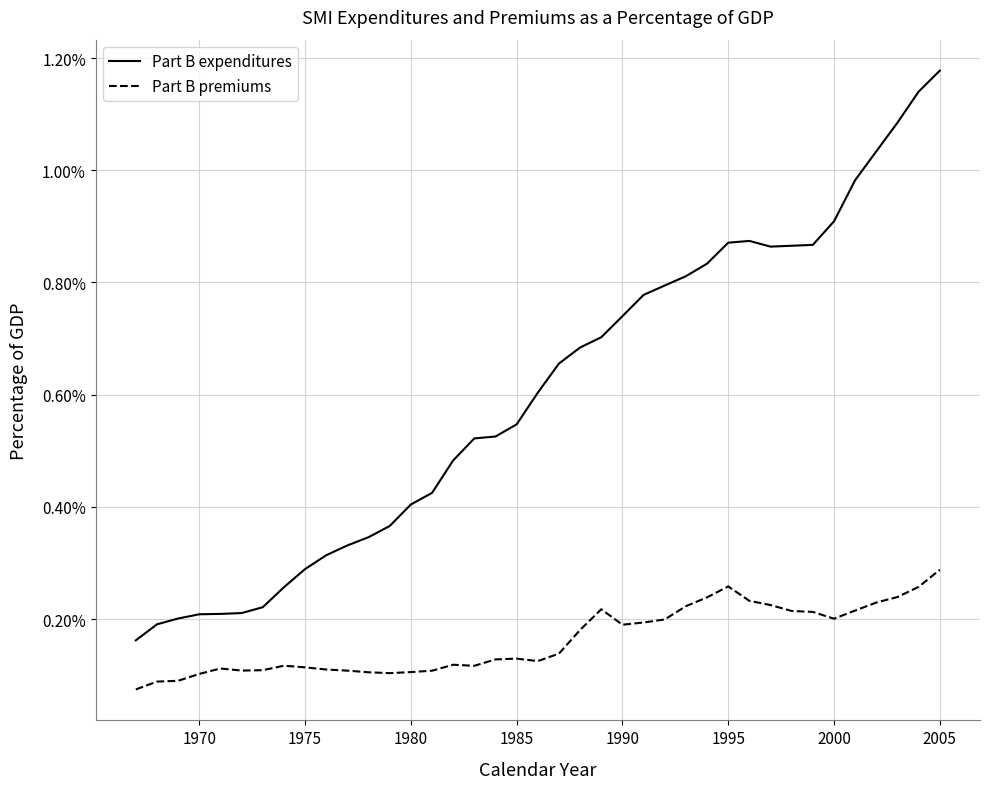

How many interior local peaks does the Part B premiums series have?

6